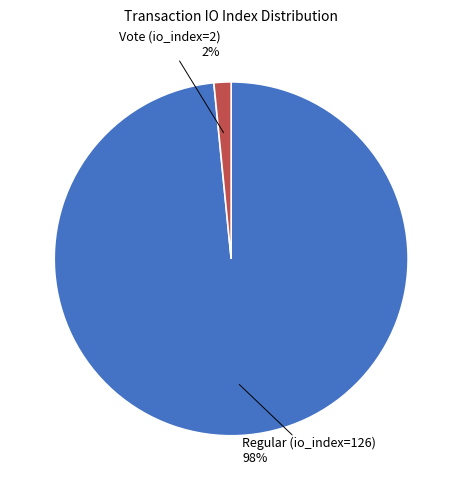

To the nearest percent, what is the average slice percentage?

50%